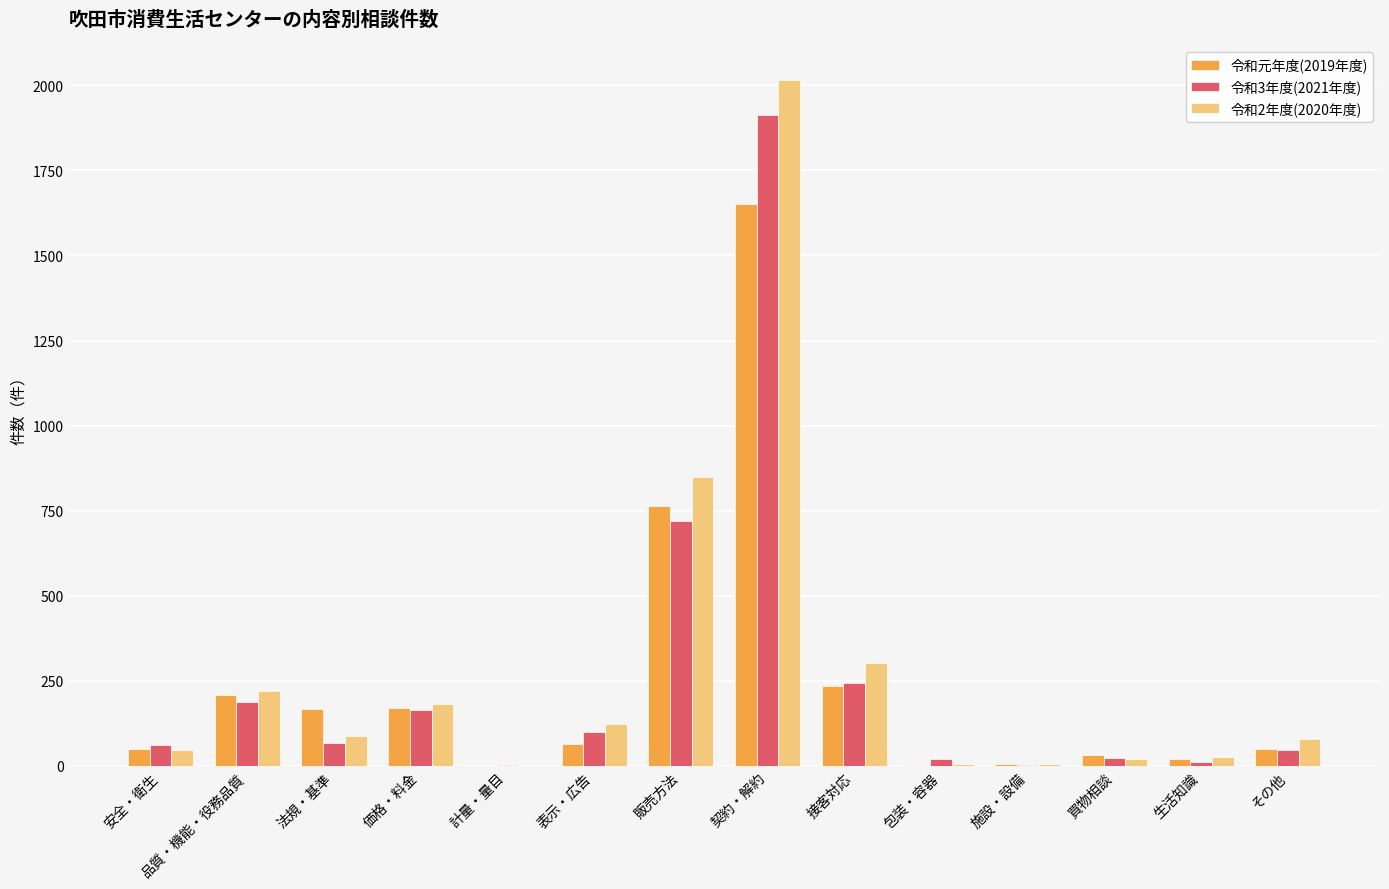

What is the total value across all series at 安全・衛生?

158